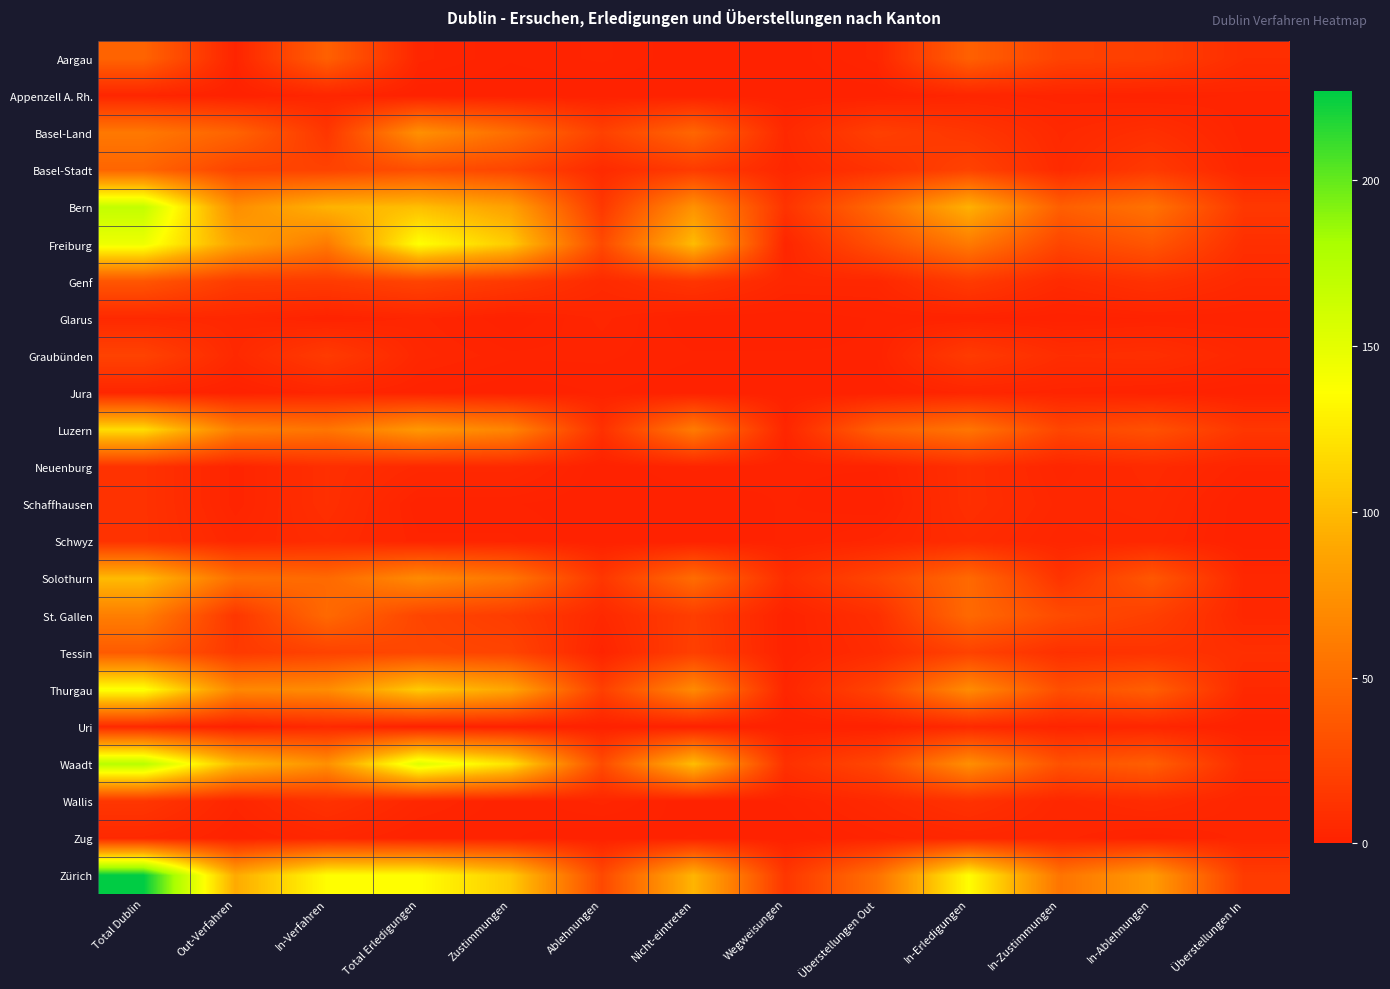

At how many categories does at least one series exceed 222?

1